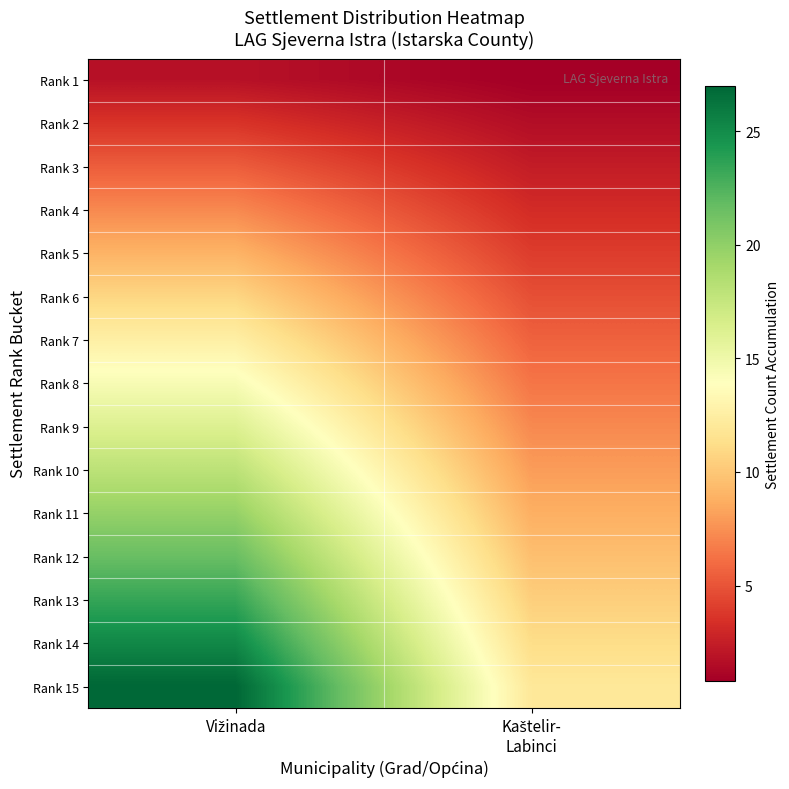

Rank the series by their maximum value, from lowest to highest.

Rank 1, Rank 2, Rank 3, Rank 4, Rank 5, Rank 6, Rank 7, Rank 8, Rank 9, Rank 10, Rank 11, Rank 12, Rank 13, Rank 14, Rank 15